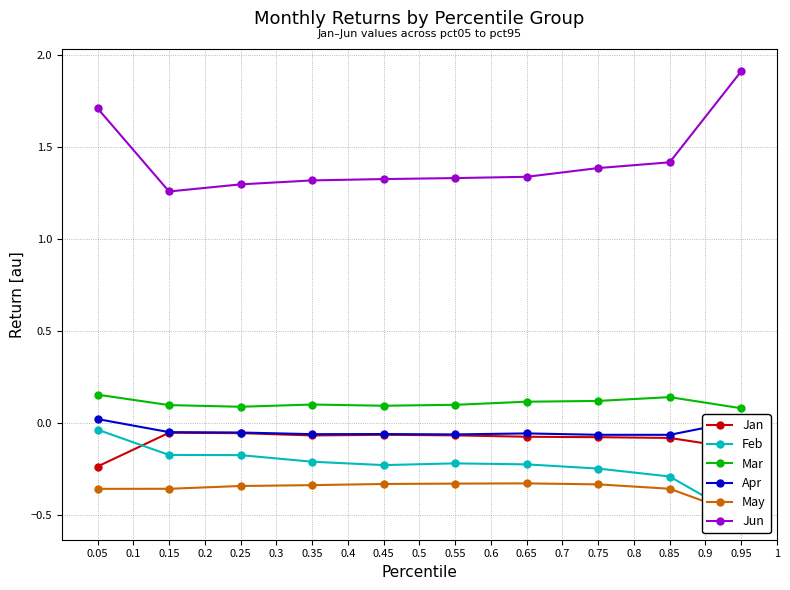

Which series has the widest spread of values?

Jun